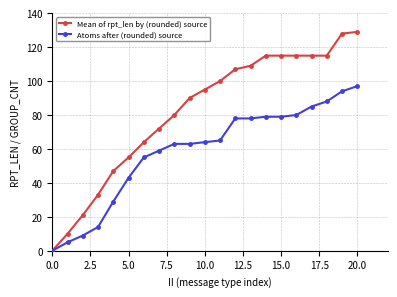

Does the chart have visible grid lines?

Yes